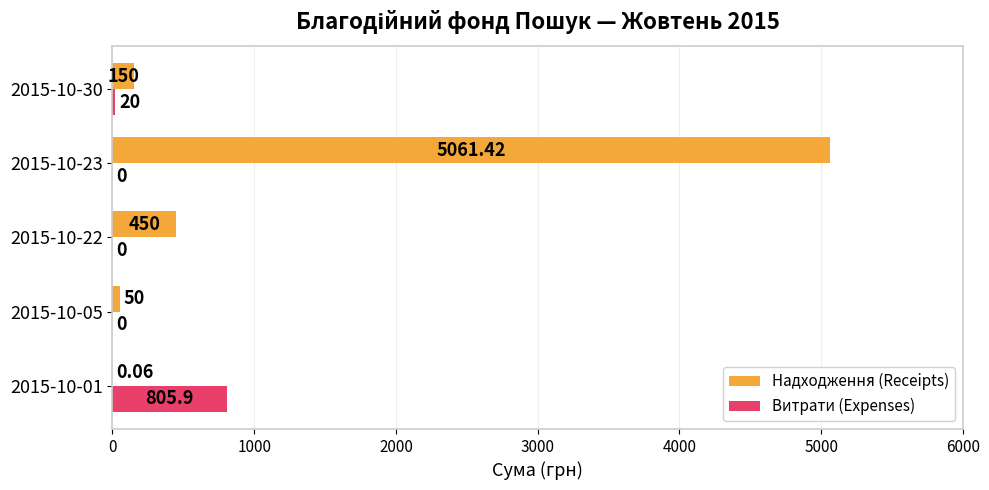

Which series has the largest range (max minus min)?

Надходження (Receipts)